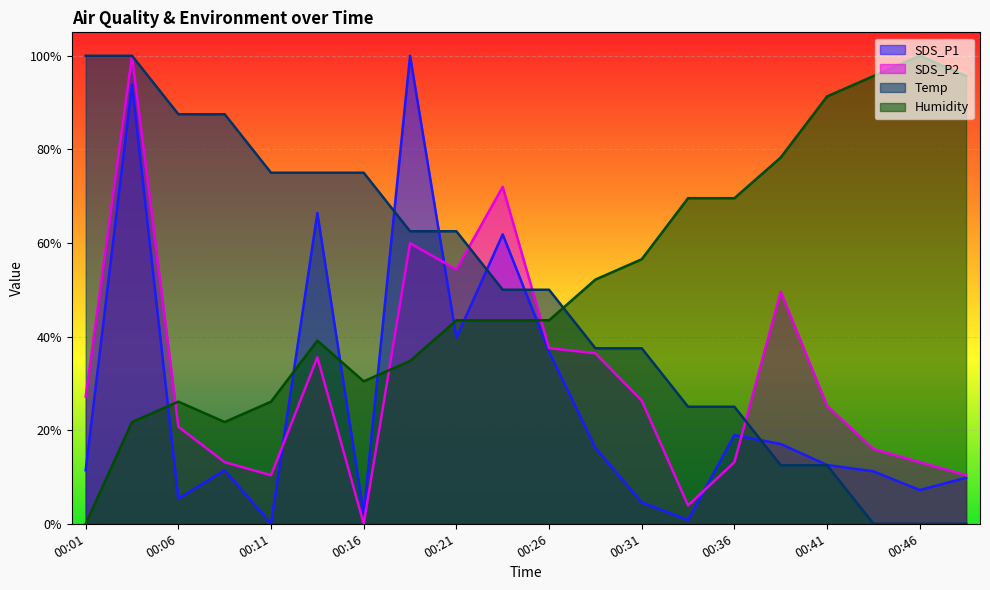

Which series has the largest range (max minus min)?

SDS_P1